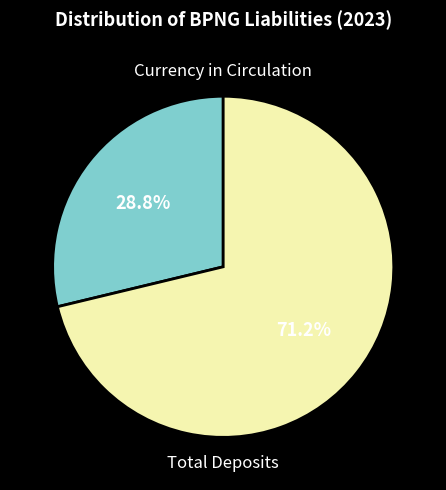

To the nearest percent, what is the average slice percentage?

50%